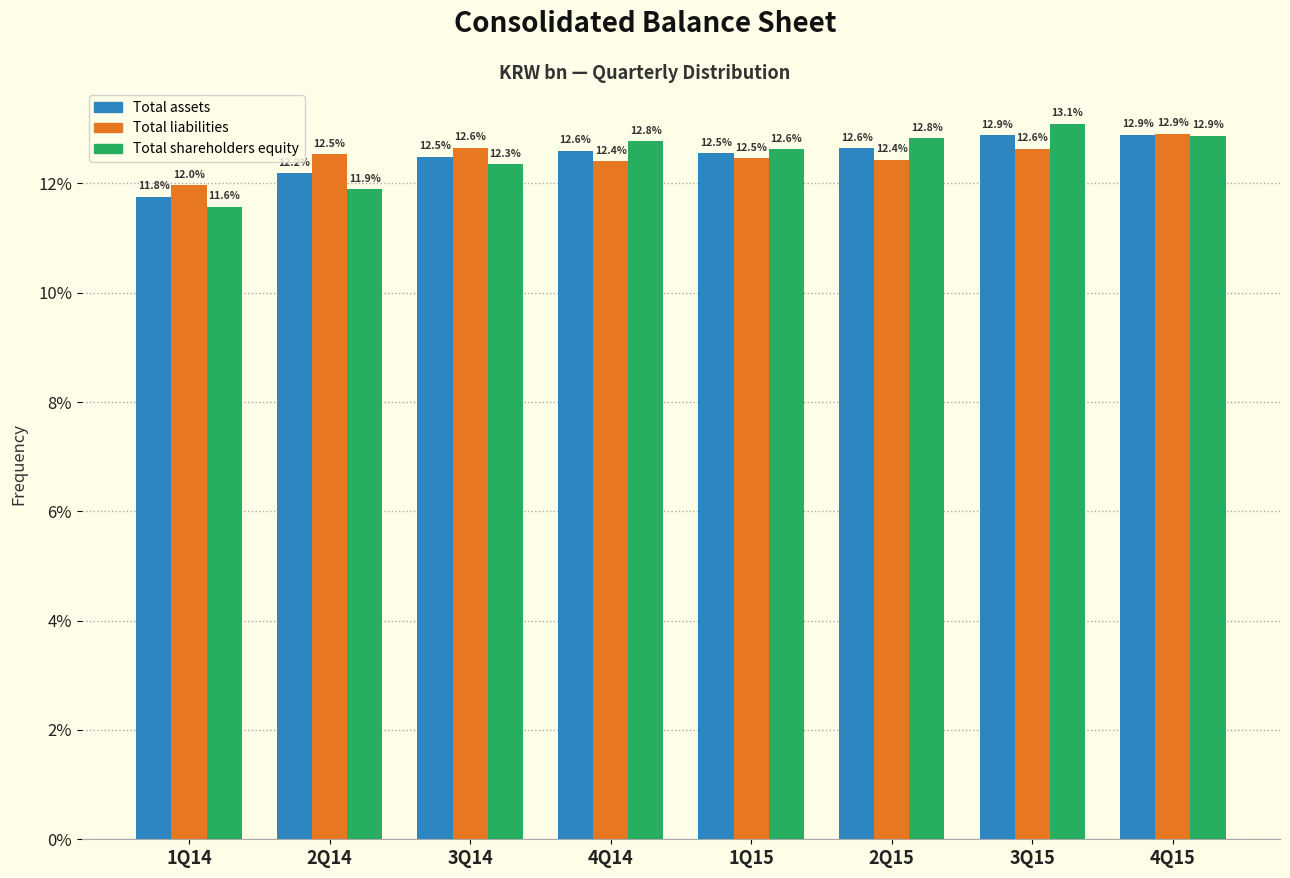

Reading left to right, list all the values displayed in this chart.

Total assets: 1Q14=11.8	2Q14=12.2	3Q14=12.5	4Q14=12.6	1Q15=12.5	2Q15=12.6	3Q15=12.9	4Q15=12.9
Total liabilities: 1Q14=12.0	2Q14=12.5	3Q14=12.6	4Q14=12.4	1Q15=12.5	2Q15=12.4	3Q15=12.6	4Q15=12.9
Total shareholders equity: 1Q14=11.6	2Q14=11.9	3Q14=12.3	4Q14=12.8	1Q15=12.6	2Q15=12.8	3Q15=13.1	4Q15=12.9